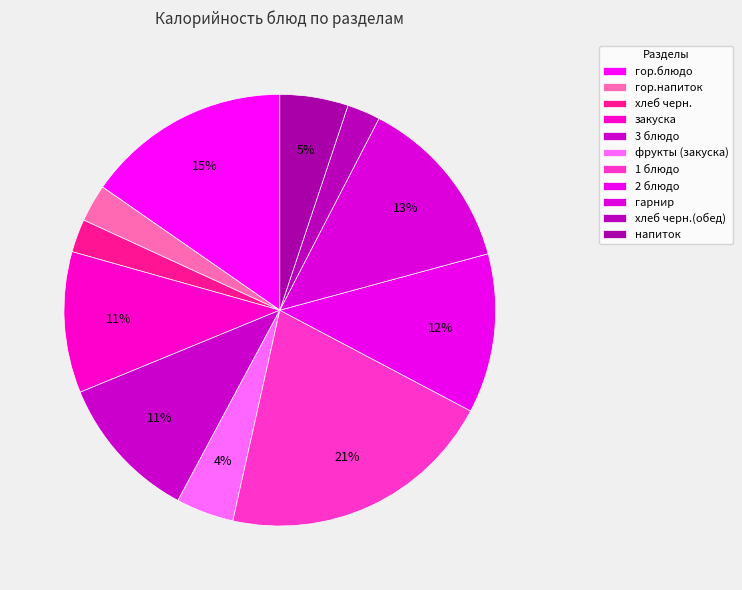

Between напиток and гор.блюдо, which is larger?

гор.блюдо